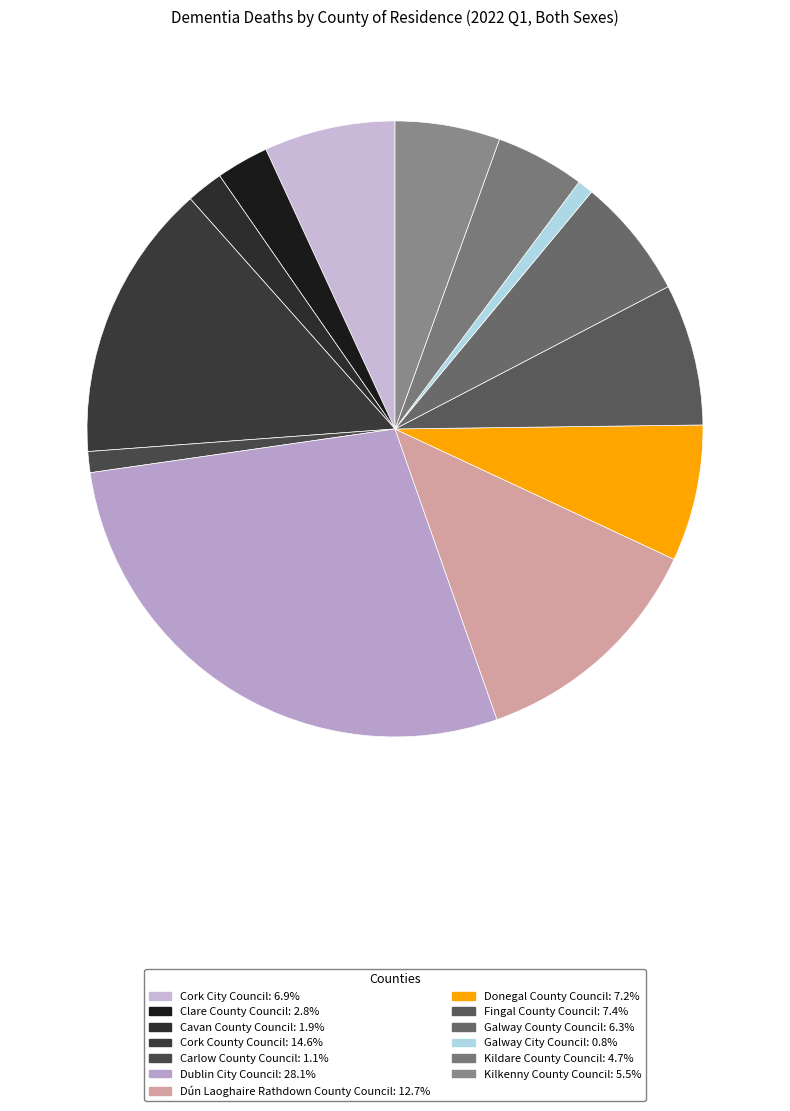

Does Clare County Council account for over 50% of the chart?

No